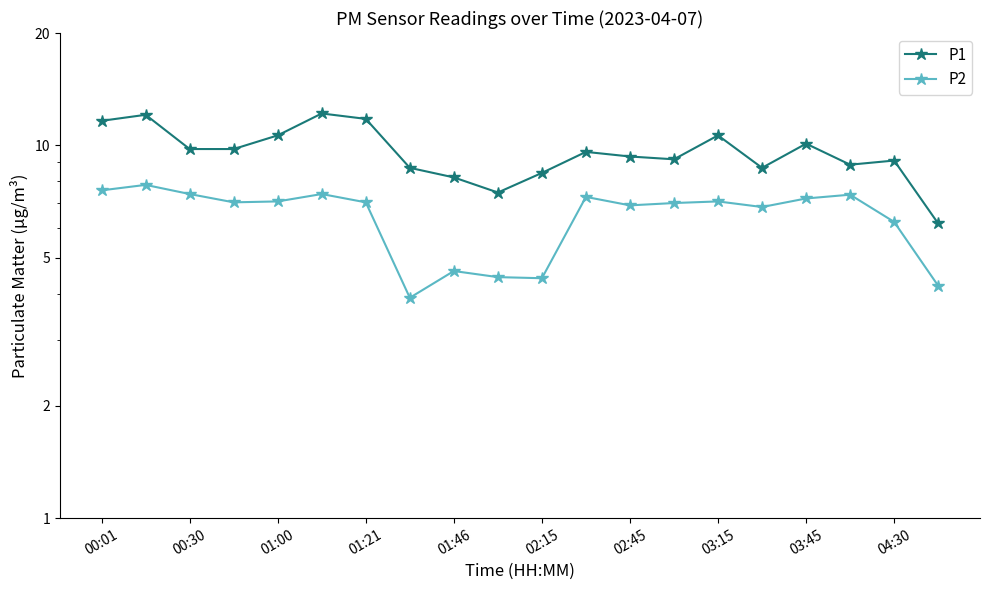

What is the spread (max minus min) of values at 19?

2.0